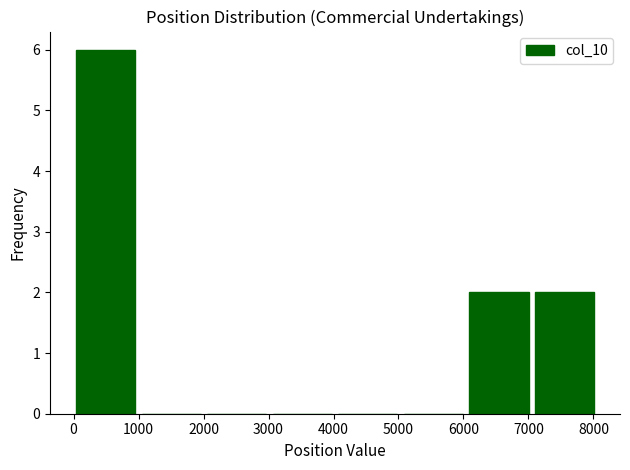

What is the height of the bar covering 0 to 1000 on the x-axis? Neither the bar edges nor the heights are printed on the chart, so give them approximately, as read against the axes.

6